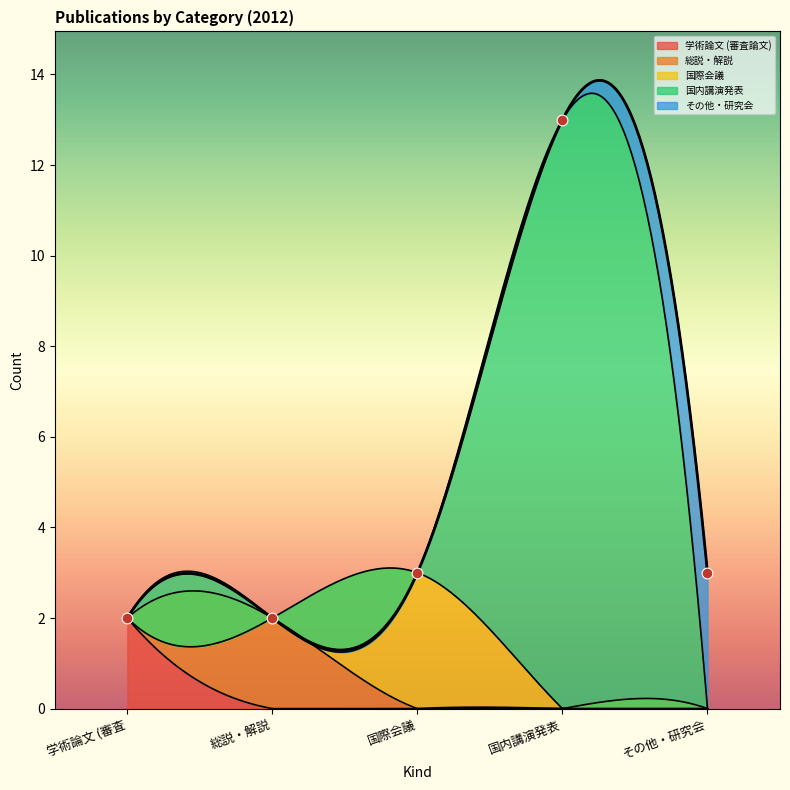

What are all the series names shown in the legend?

学術論文 (審査論文), 総説・解説, 国際会議, 国内講演発表, その他・研究会